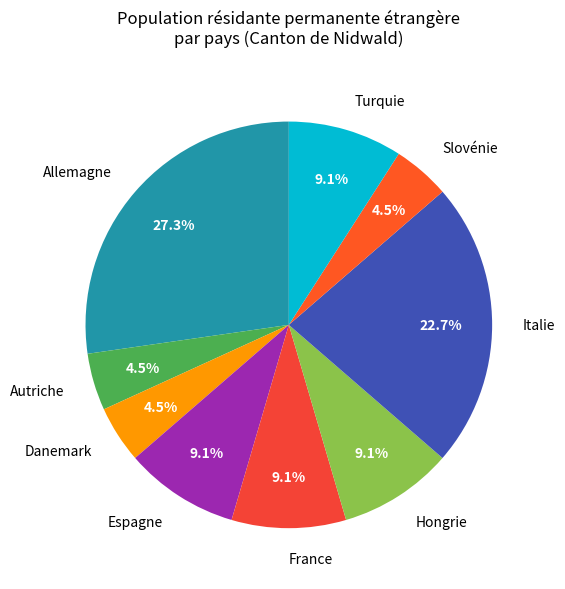

The Turquie slice represents 24% of the pie. True or false?

False